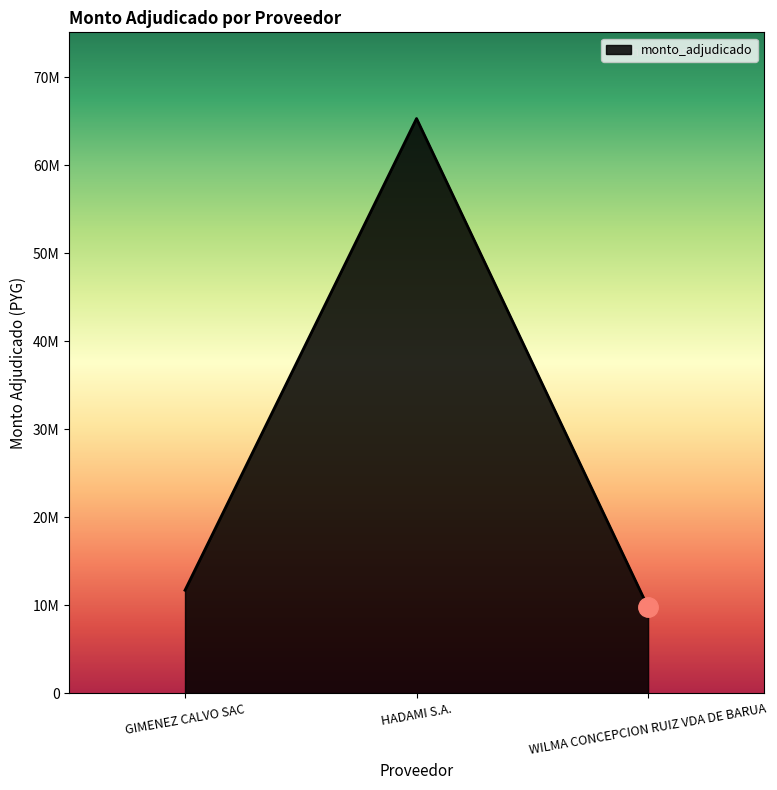

What is the maximum value shown in the chart?

65327020